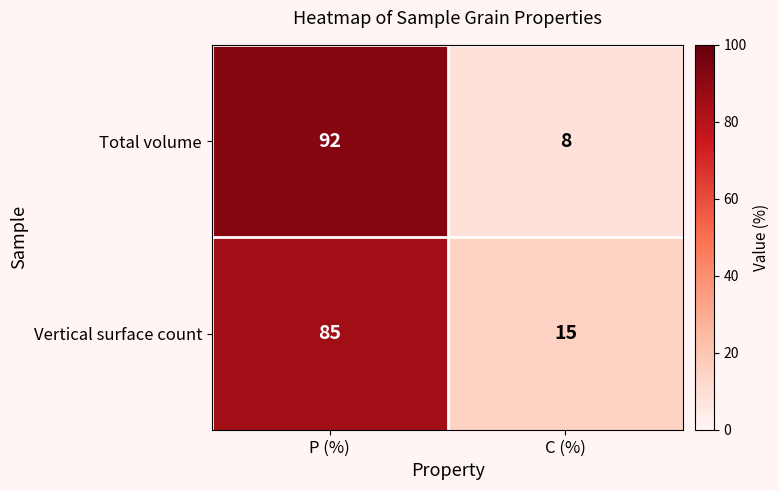

Which series has the largest range (max minus min)?

Total volume